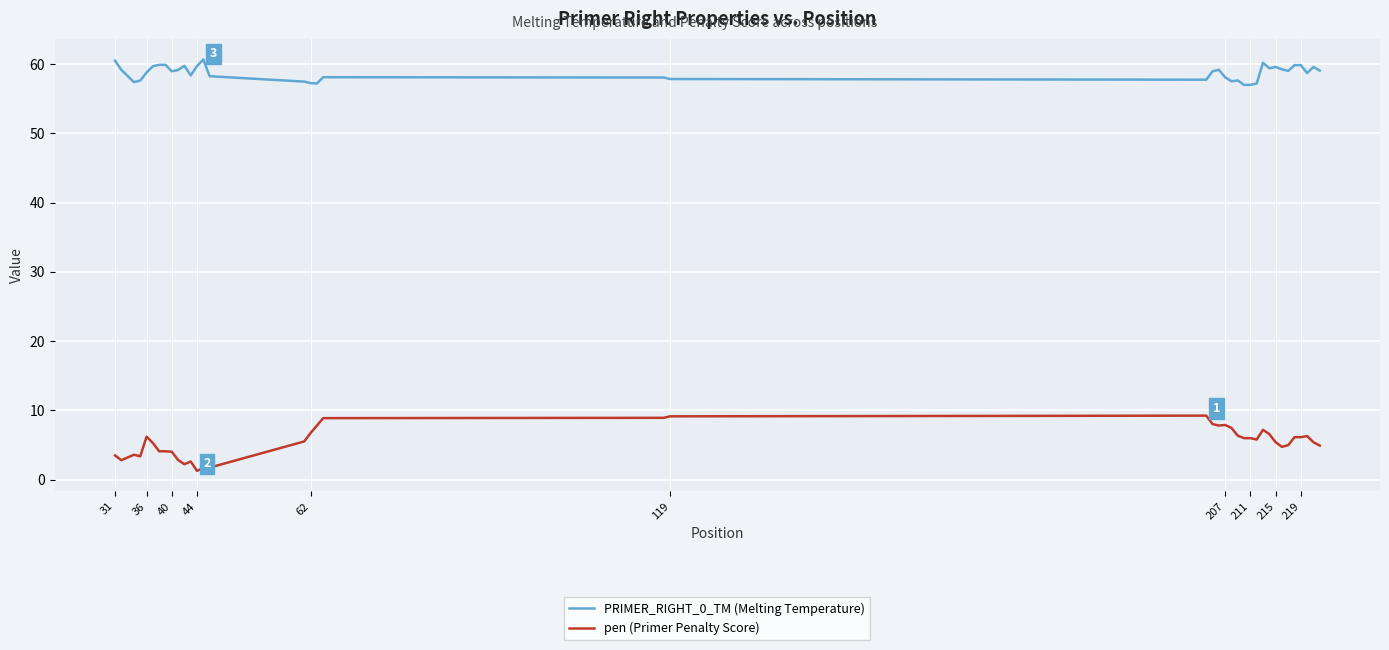

What is the maximum value for PRIMER_RIGHT_0_TM (Melting Temperature)?

60.7